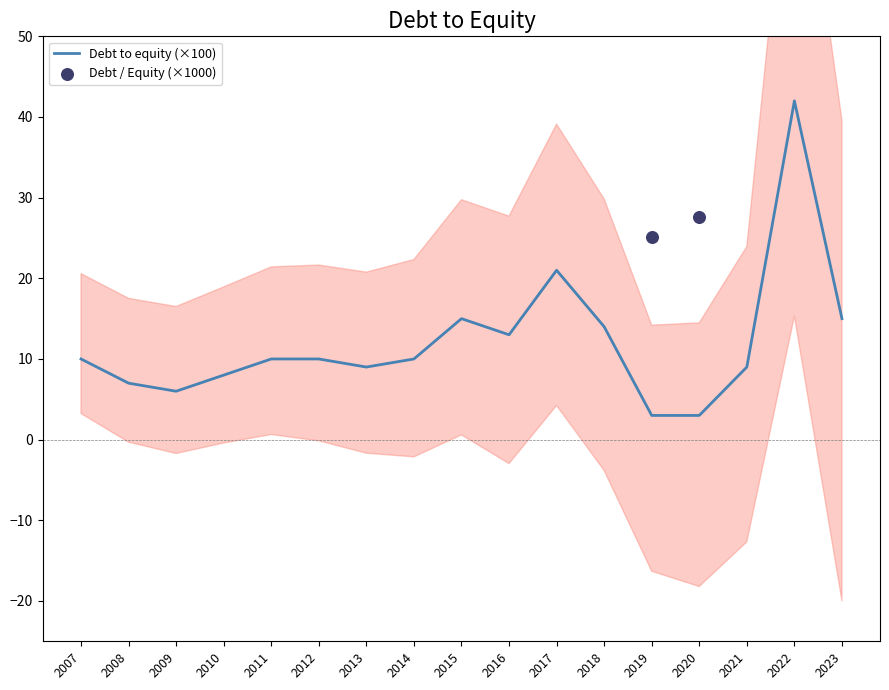

What is the total value across all series at 2010?

90.6